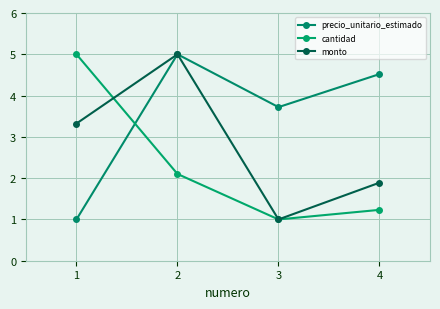

Reading right to left, what are all the values shown in this chart?

precio_unitario_estimado: 4=4.5	3=3.7	2=5.0	1=1.0
cantidad: 4=1.2	3=1.0	2=2.1	1=5.0
monto: 4=1.9	3=1.0	2=5.0	1=3.3